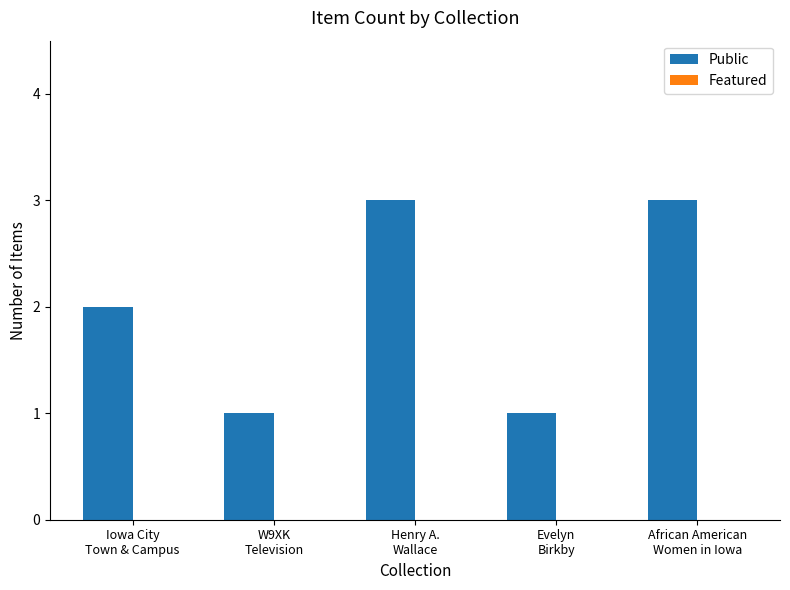

What is the label of the 2nd bar from the left?

W9XK
Television